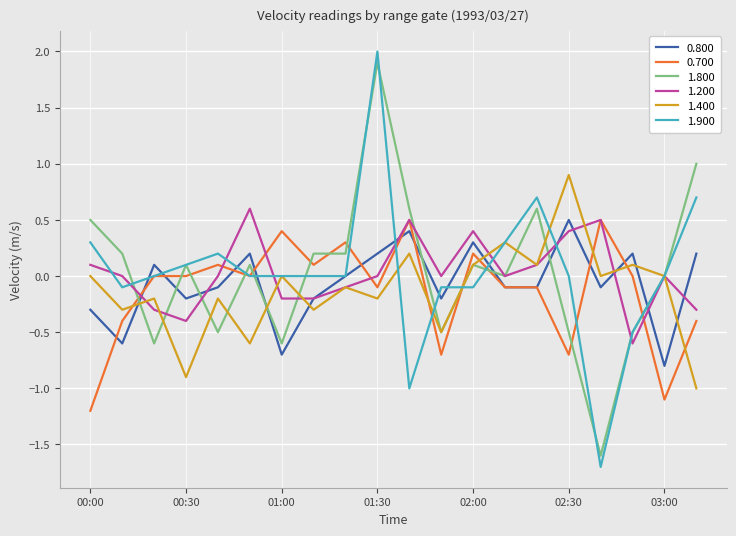

What is the smallest value displayed?

-1.7